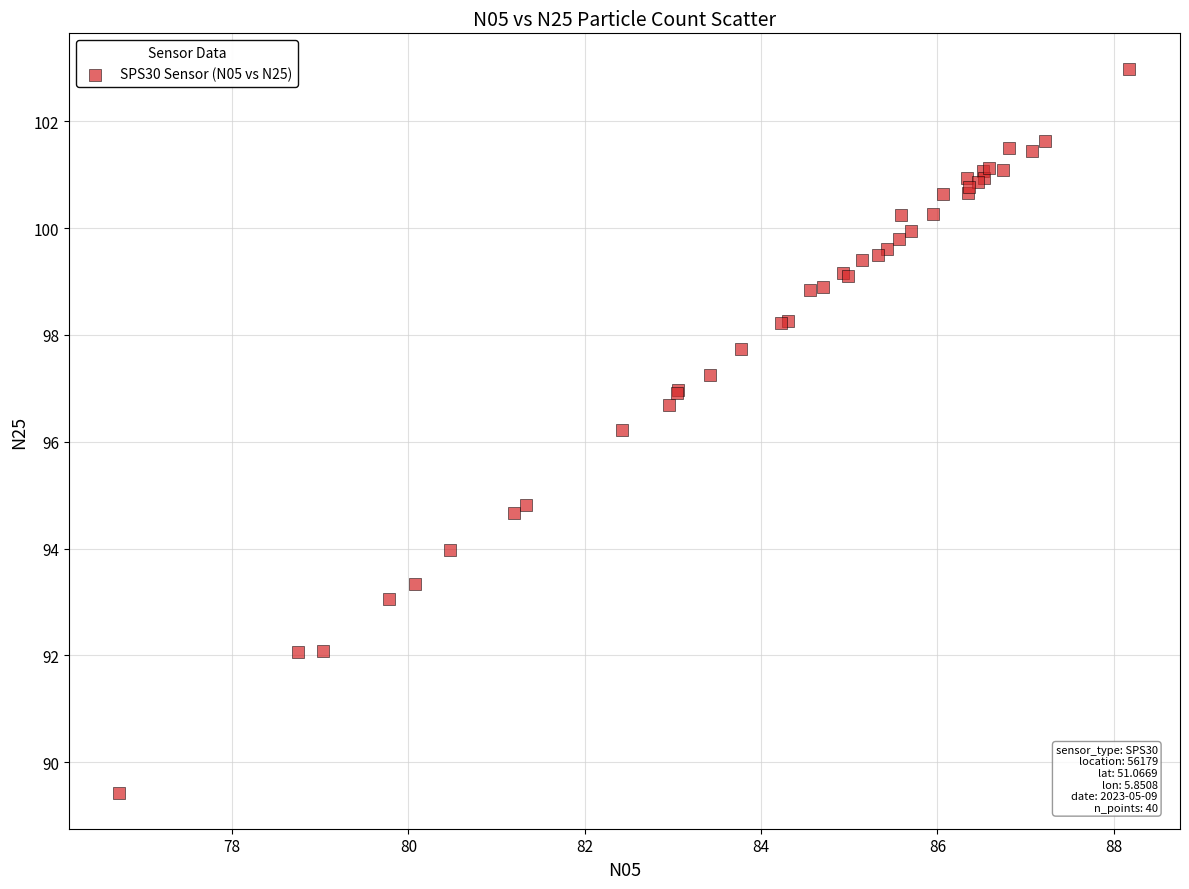

What Y value in the scatter plot is closest to 96?

96.2